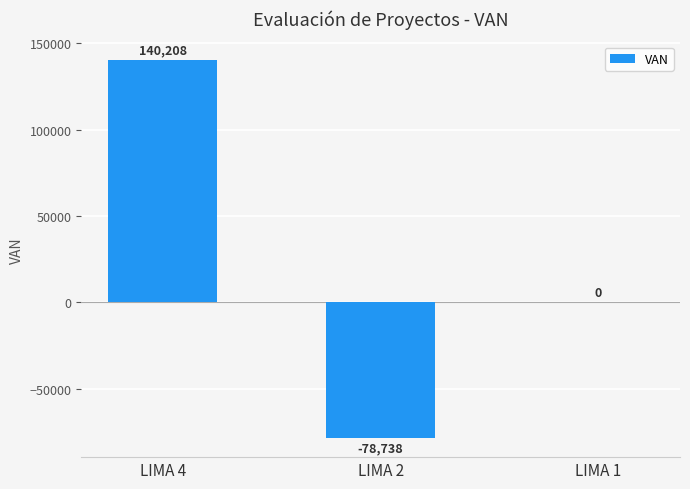

Which category has the highest value across all series?

LIMA 4